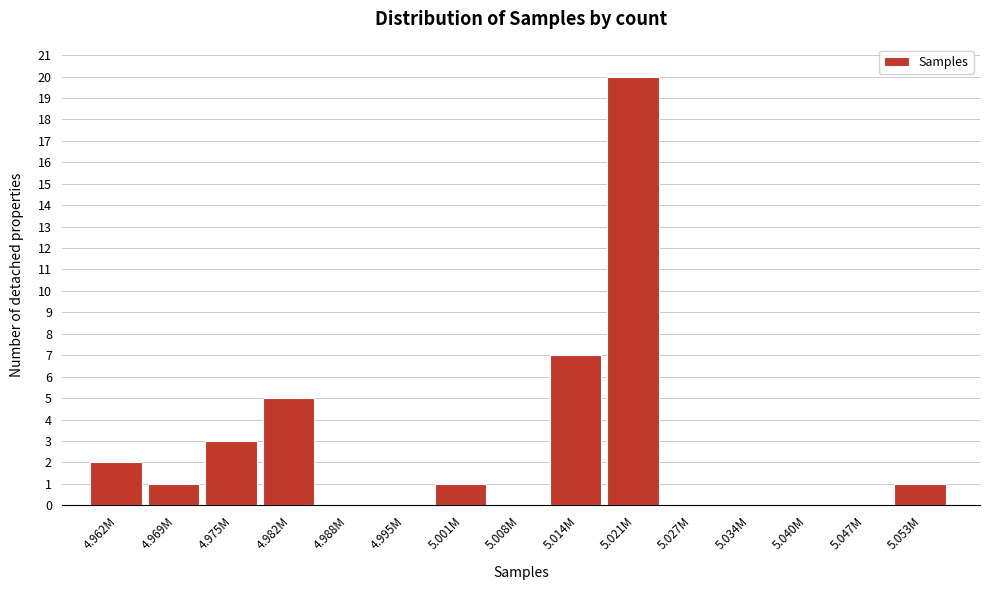

Reading left to right, extract all data points from this chart.

4.962M=2	4.969M=1	4.975M=3	4.982M=5	4.988M=0	4.995M=0	5.001M=1	5.008M=0	5.014M=7	5.021M=20	5.027M=0	5.034M=0	5.040M=0	5.047M=0	5.053M=1